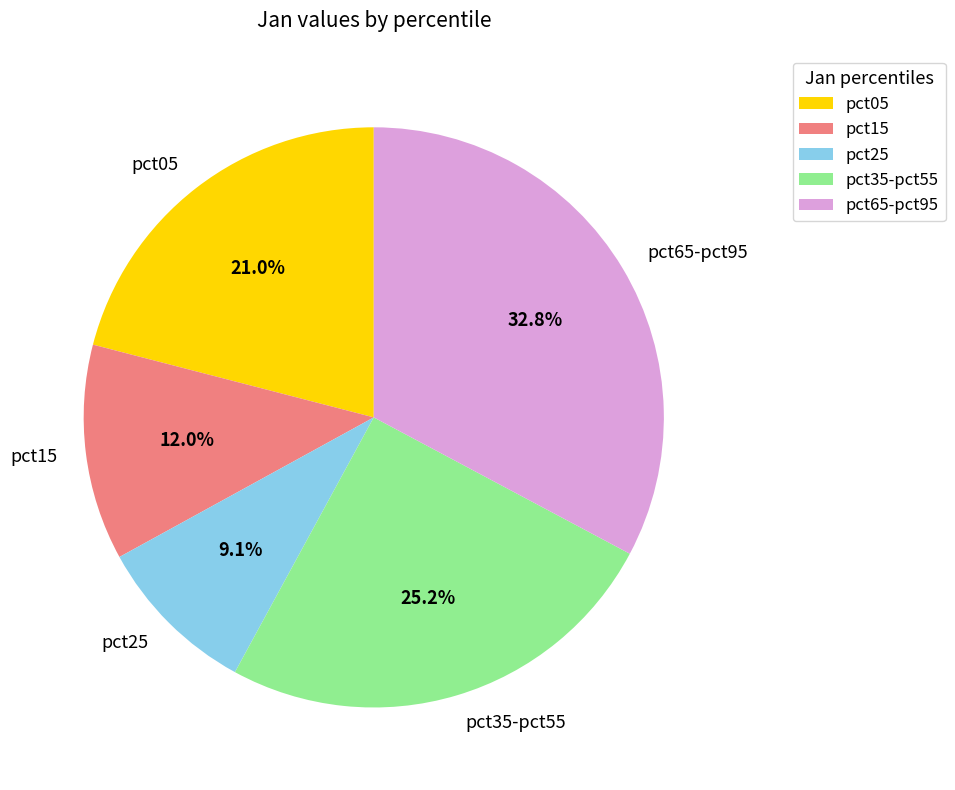

Does pct35-pct55 account for over 50% of the chart?

No